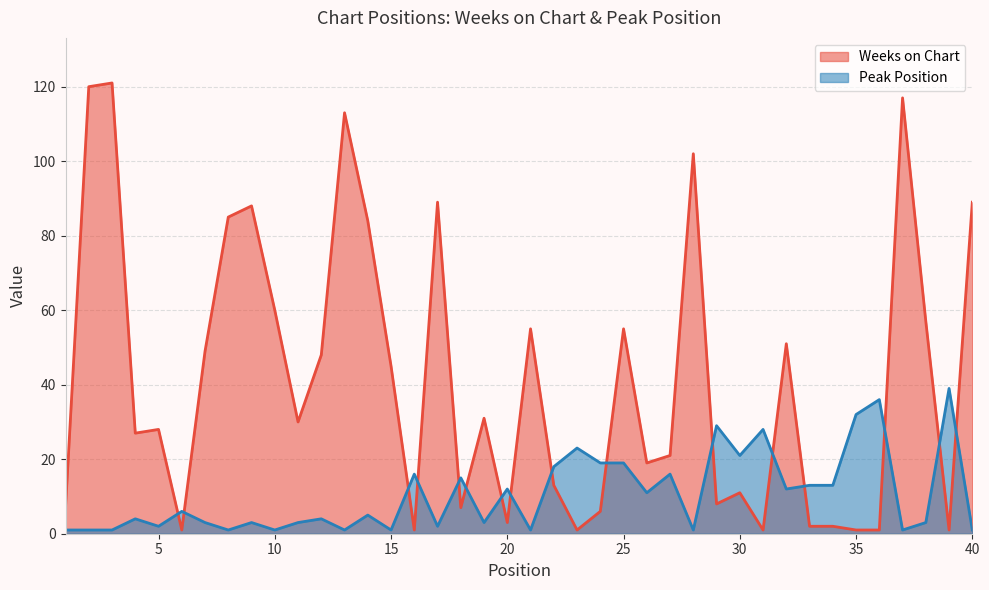

List the labels in order of Weeks on Chart value, smallest first.

6, 16, 23, 31, 35, 36, 39, 33, 34, 20, 24, 1, 18, 29, 30, 22, 26, 27, 4, 5, 11, 19, 15, 12, 7, 32, 21, 25, 38, 10, 14, 8, 9, 17, 40, 28, 13, 37, 2, 3